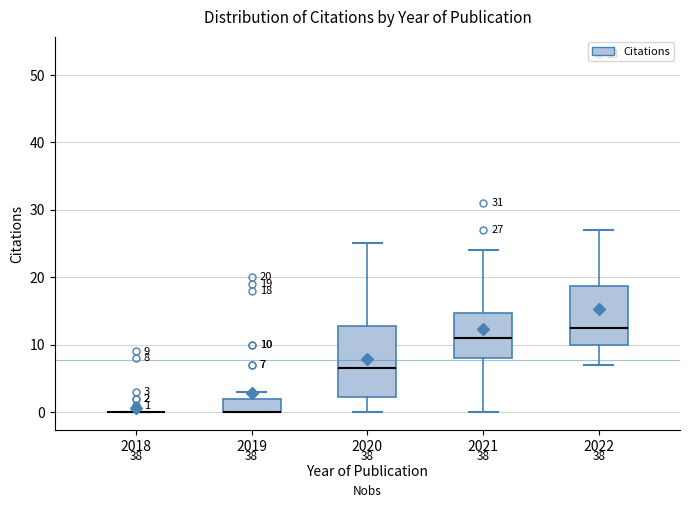

Which box is the tallest, from its lower edge to its upper edge?

2020